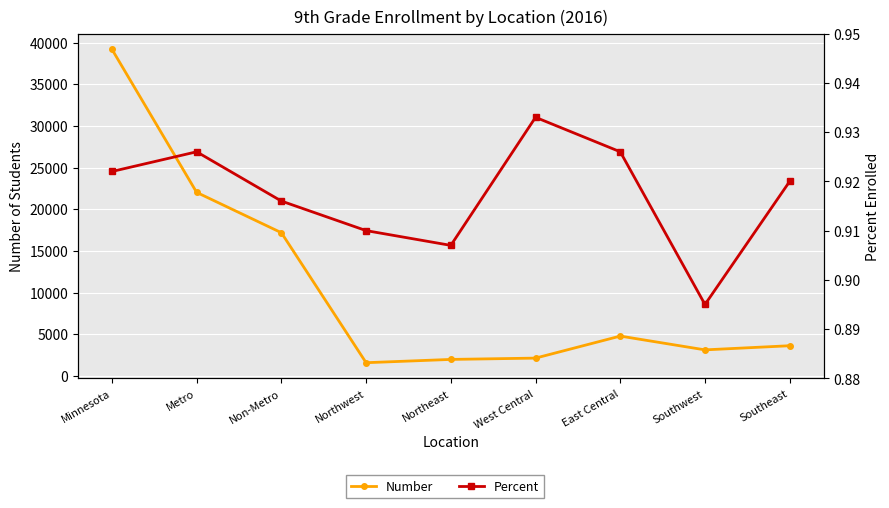

In Percent, how many points are higher than both neighbors (excluding endpoints)?

2